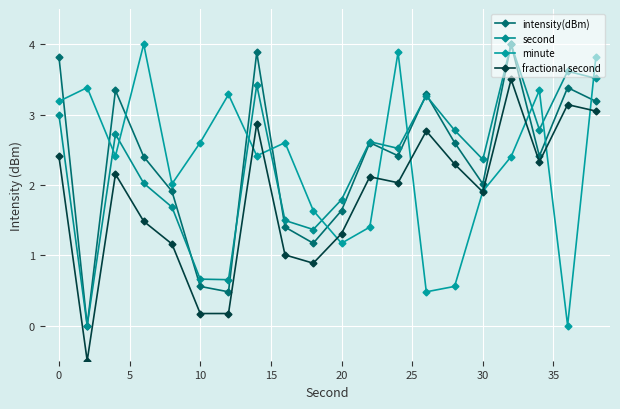

What is the smallest value displayed?

-0.5